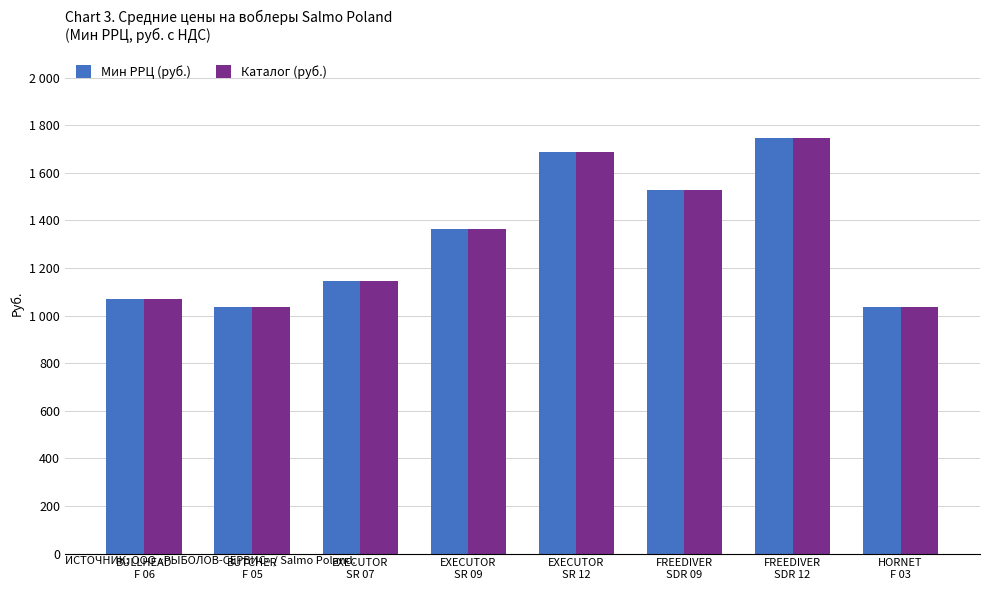

What is the sum of all Каталог (руб.) values?

10611